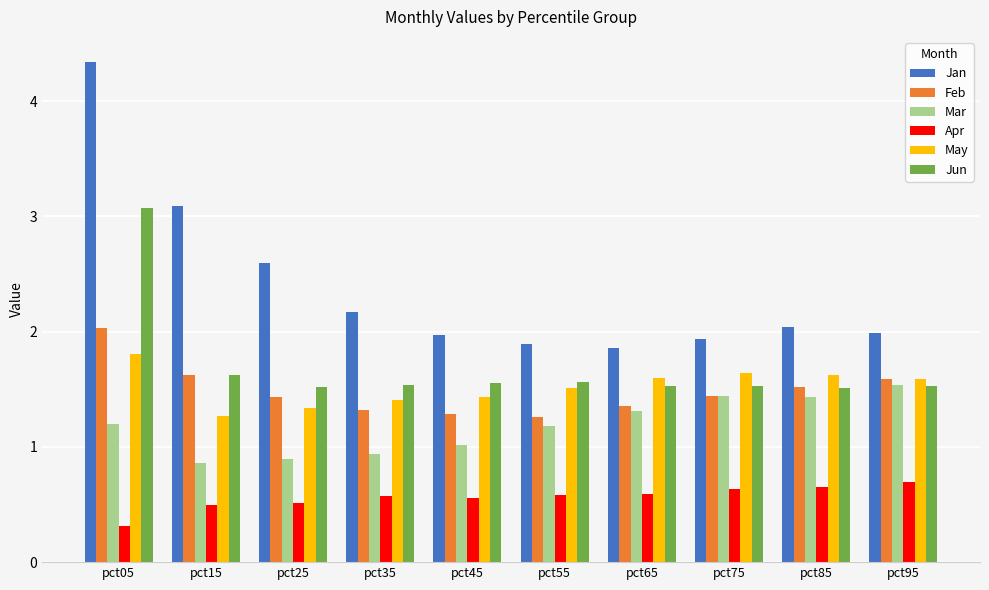

How many data points does each series have?

10